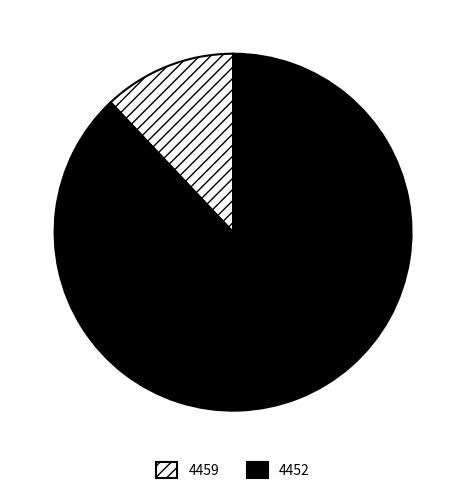

Combined, do 4459 and 4452 account for over 50%?

Yes